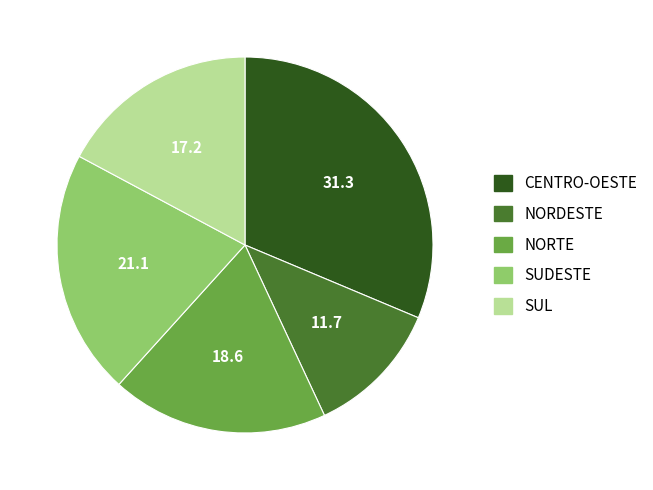

Do SUL and NORTE together represent more than half of the pie?

No